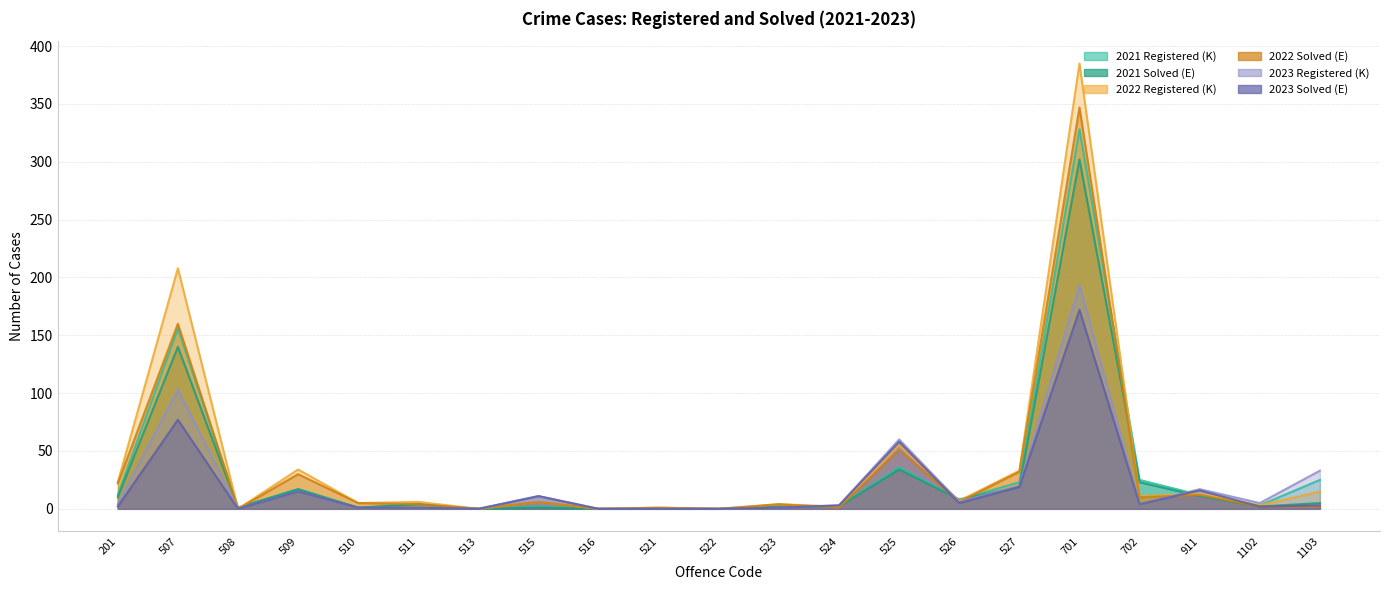

Count the number of categories in the chart.

21